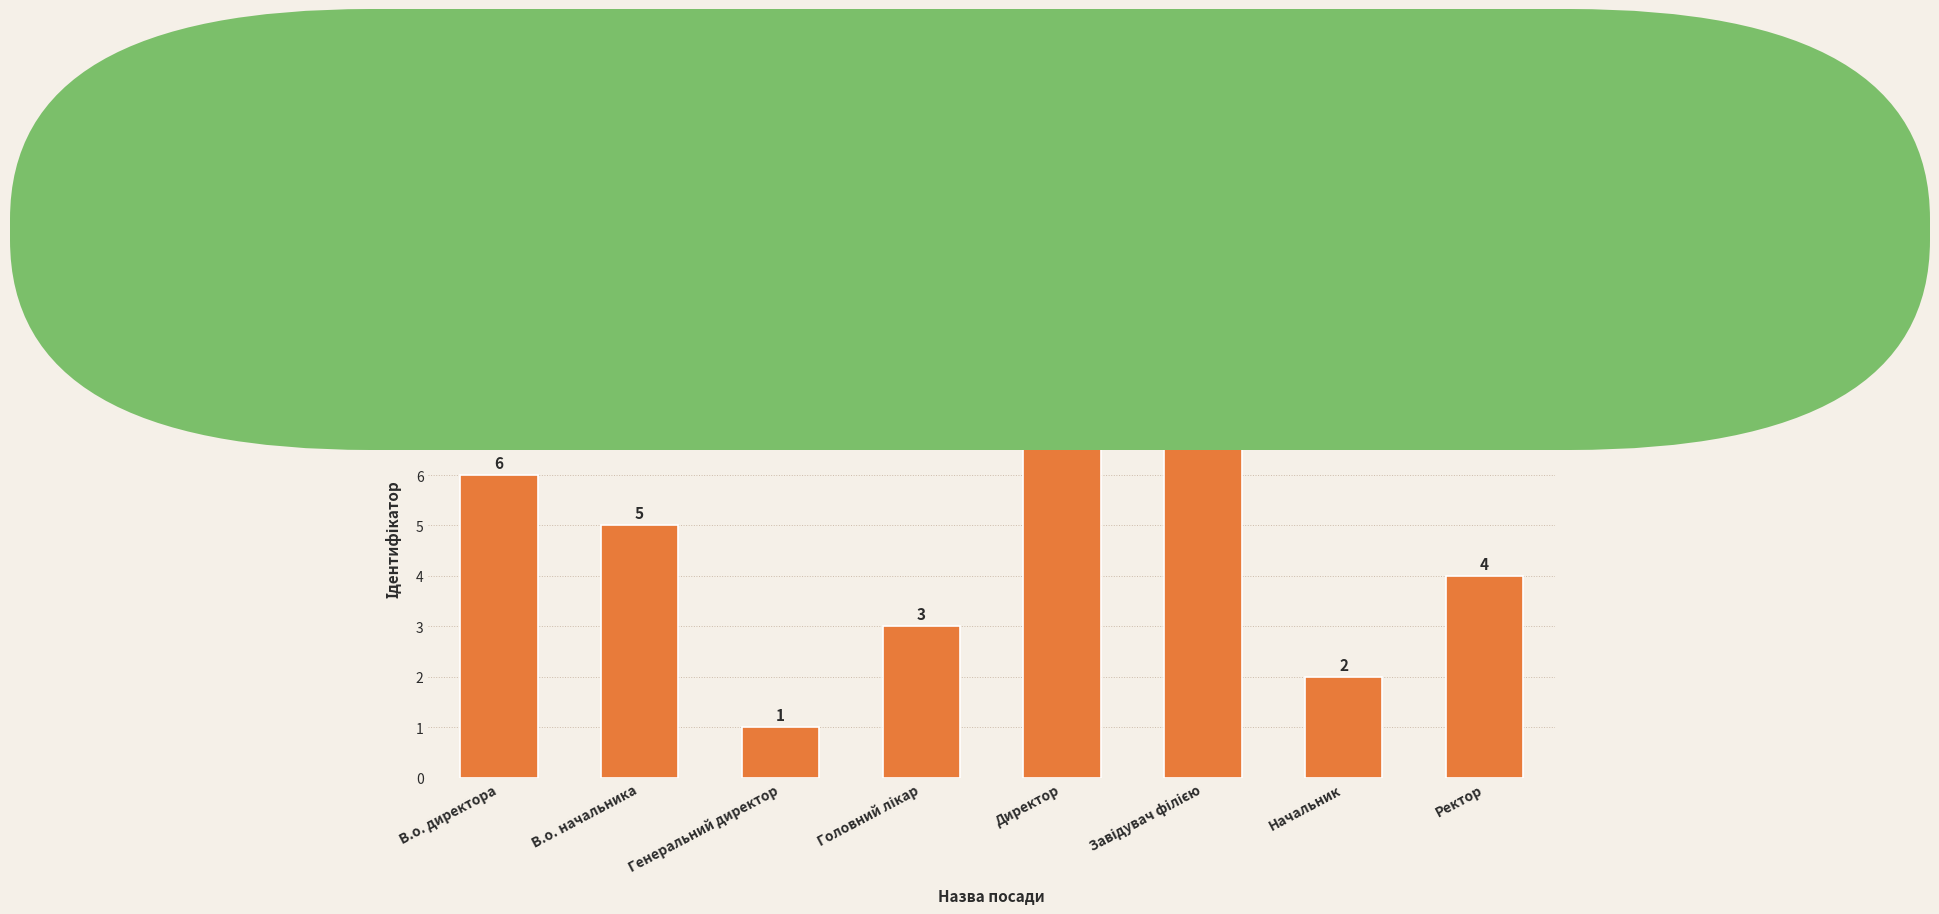

The value at Генеральний директор is 2. True or false?

False